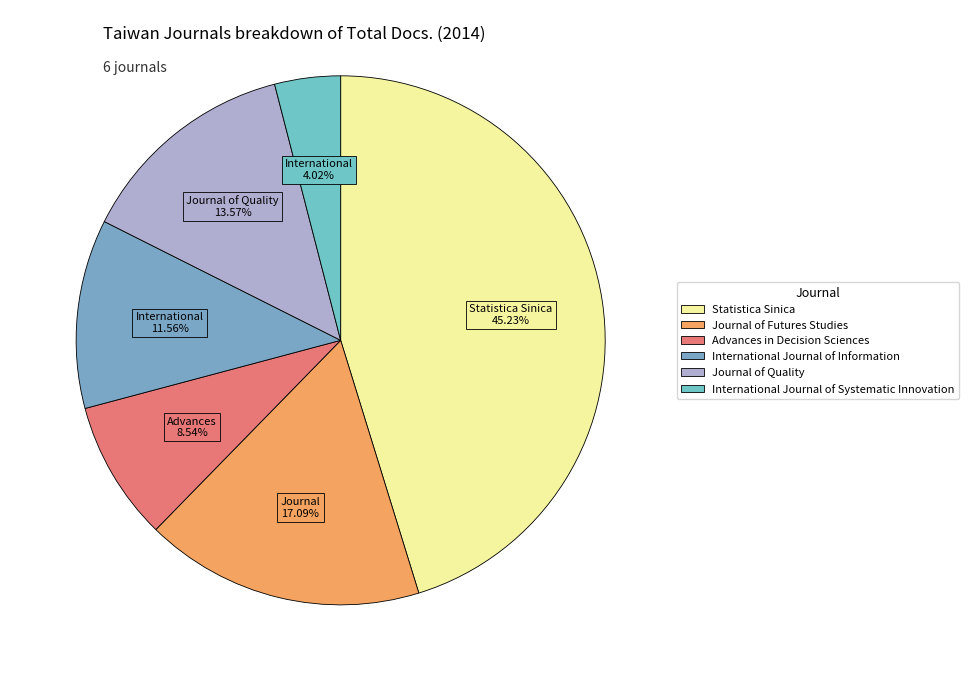

To the nearest percent, what is the difference between the largest and smallest slice percentages?

41%